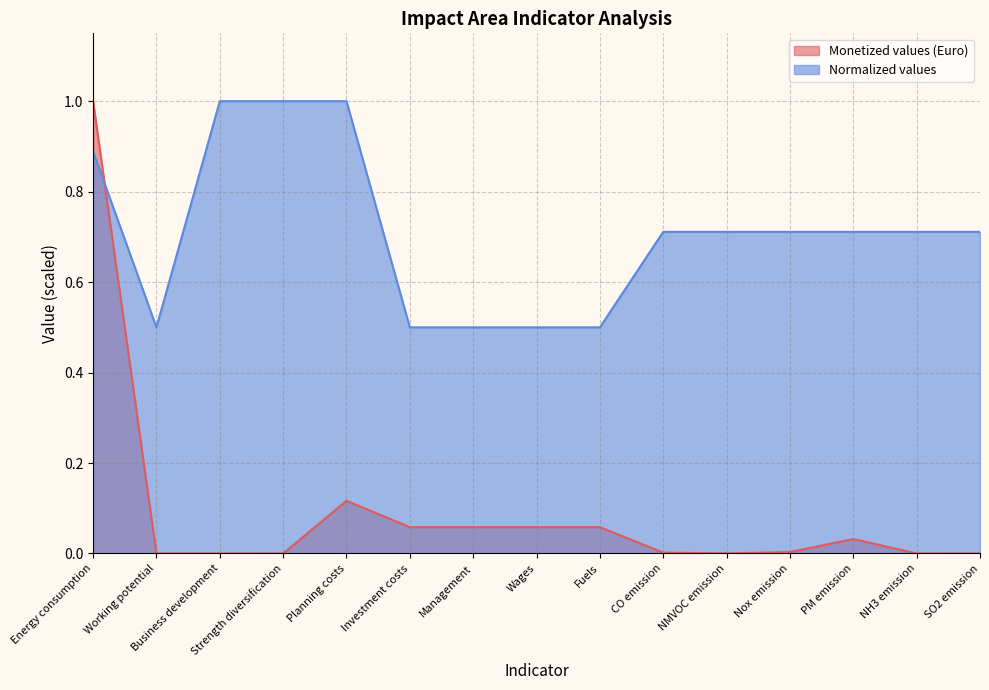

At which category is the sum across all series the highest?

Energy consumption